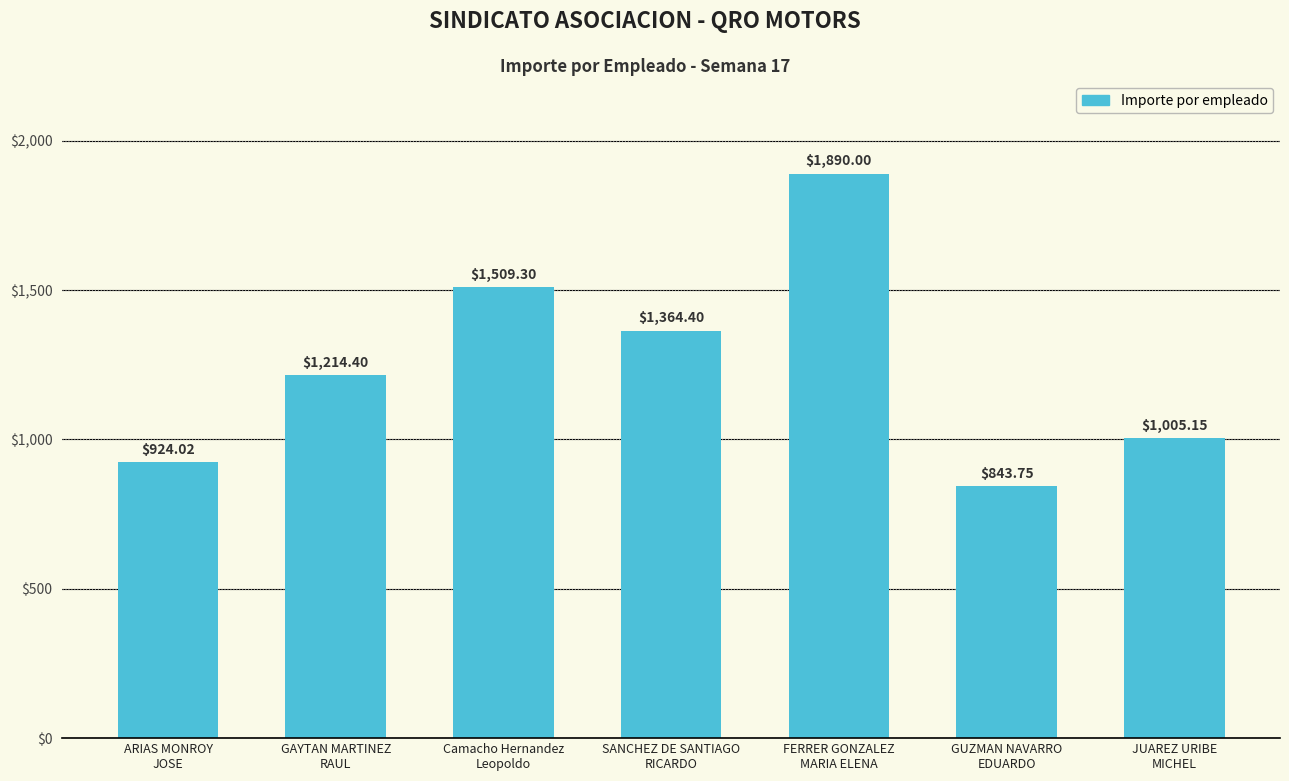

At which category does the chart reach its peak across all series?

FERRER GONZALEZ
MARIA ELENA